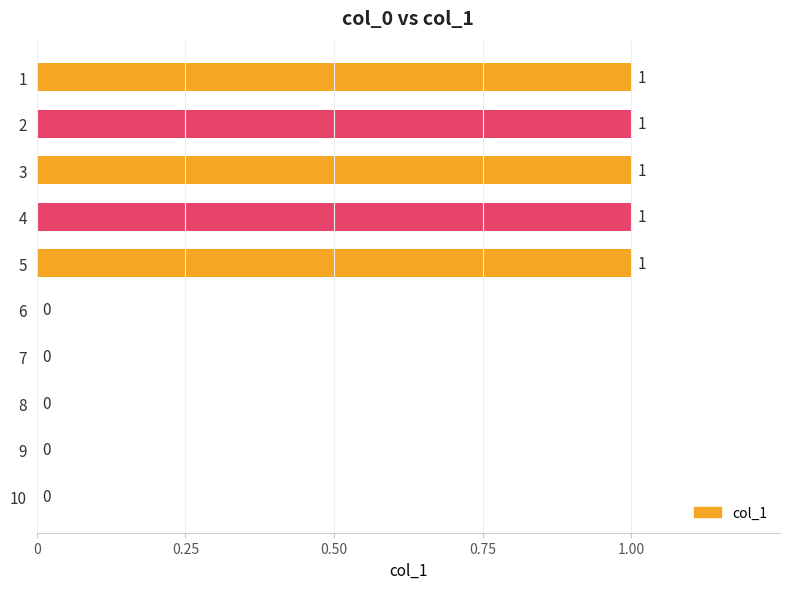

What is the ratio of the value at 3 to the value at 4?

1.0